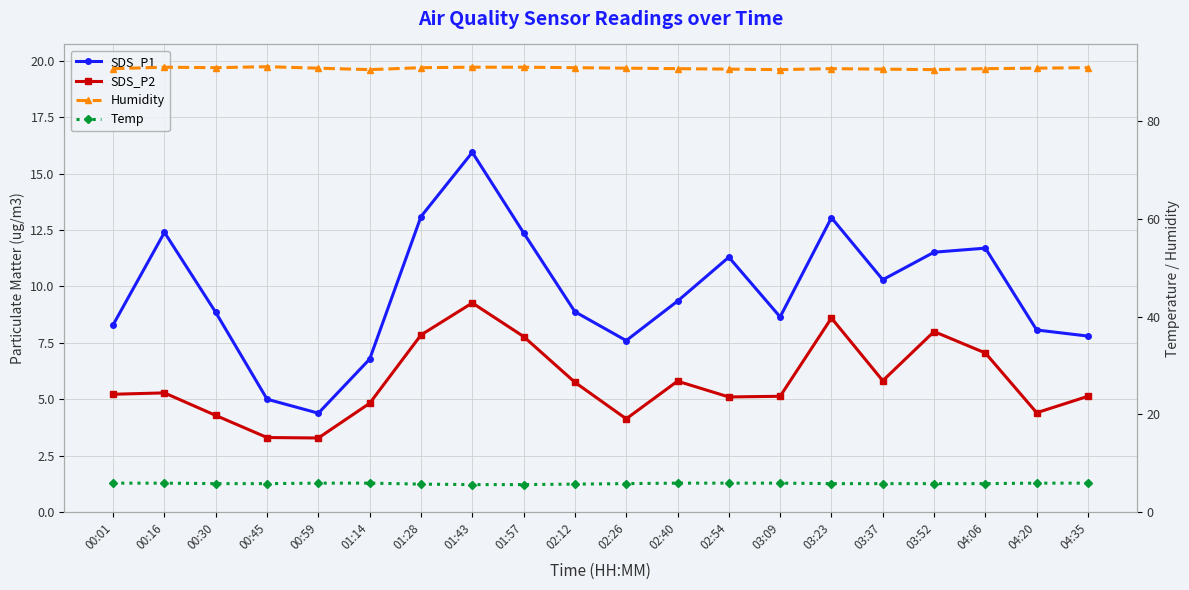

The SDS_P1 series shows 11.5 at 03:52. True or false?

True